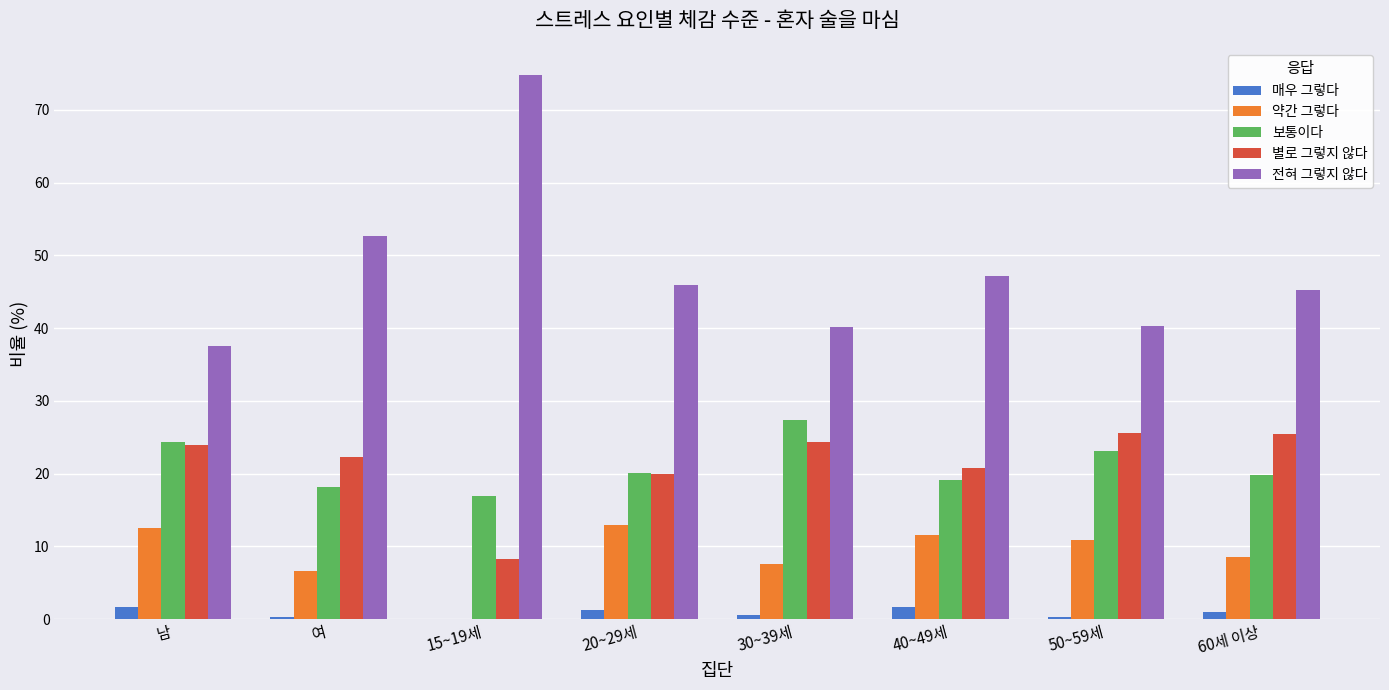

What is the total value across all series at 15~19세?

100.0